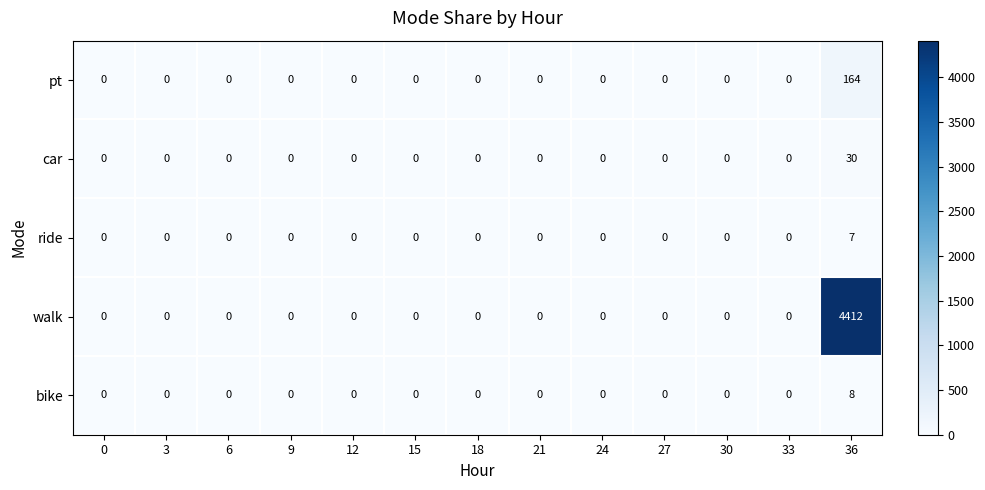

Rank the series by their maximum value, from highest to lowest.

walk, pt, car, bike, ride